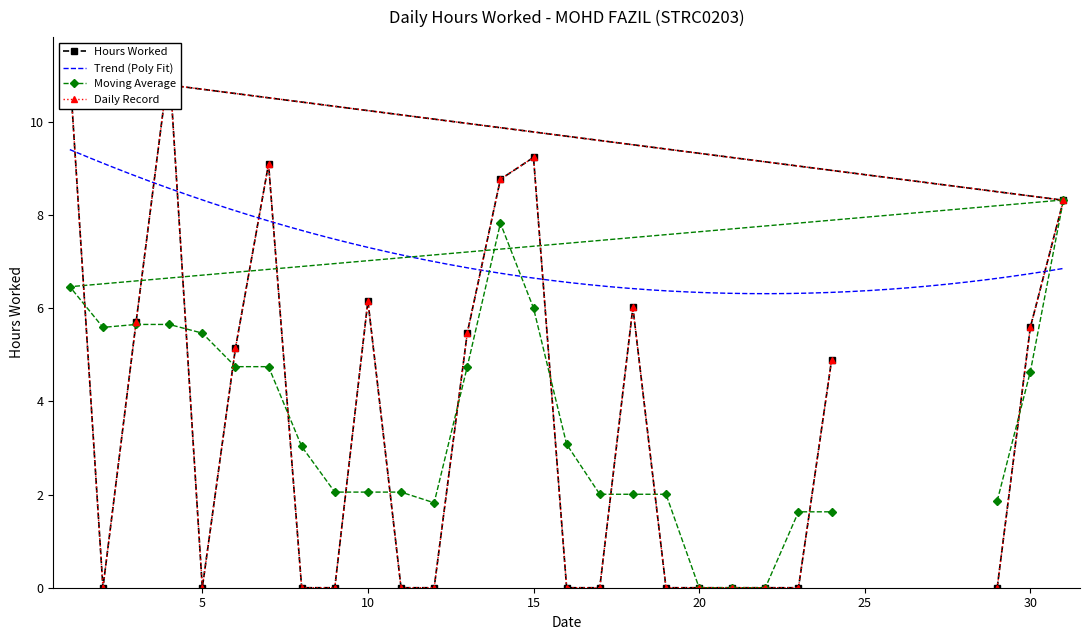

How many points are lower than both their immediate neighbors (excluding endpoints)?

2